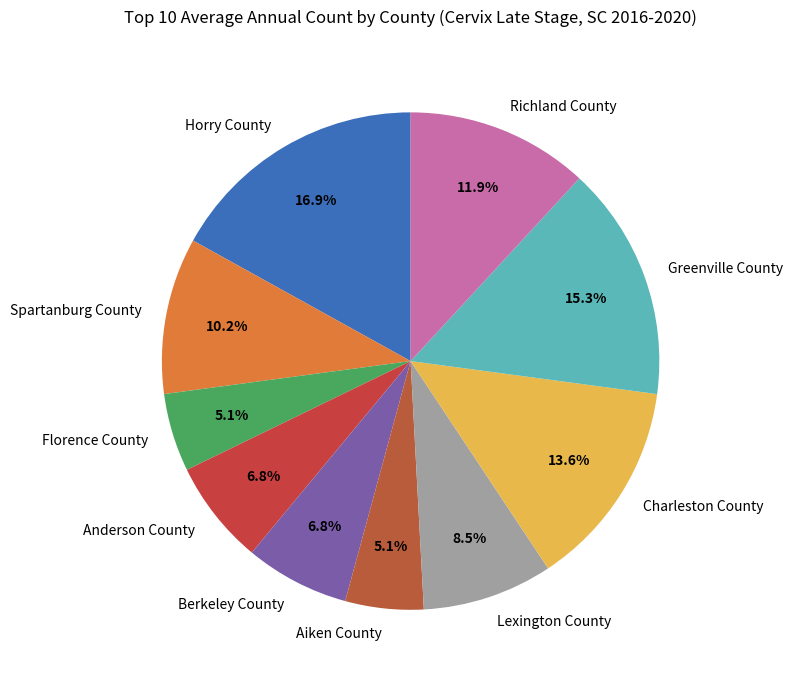

How much of the chart is everything except Greenville County?

84.7%